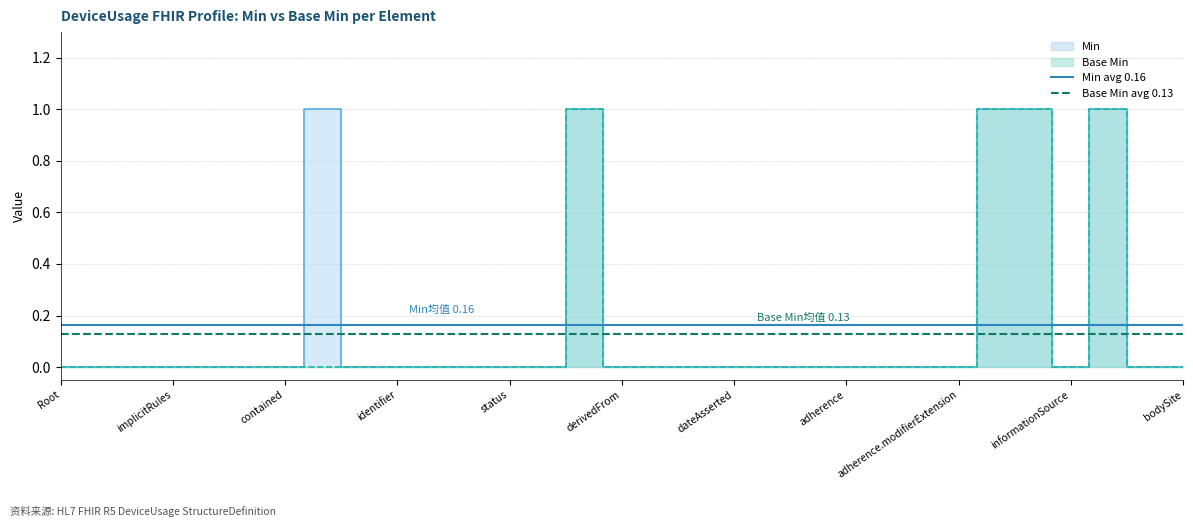

Where is Min avg 0.16 nearest to the value 0?

Root